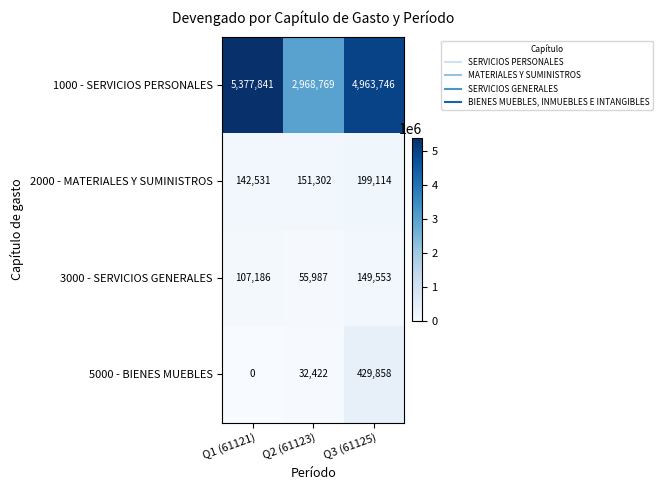

True or false: 3000 - SERVICIOS GENERALES has a value of 96478 at Q3 (61125).

False